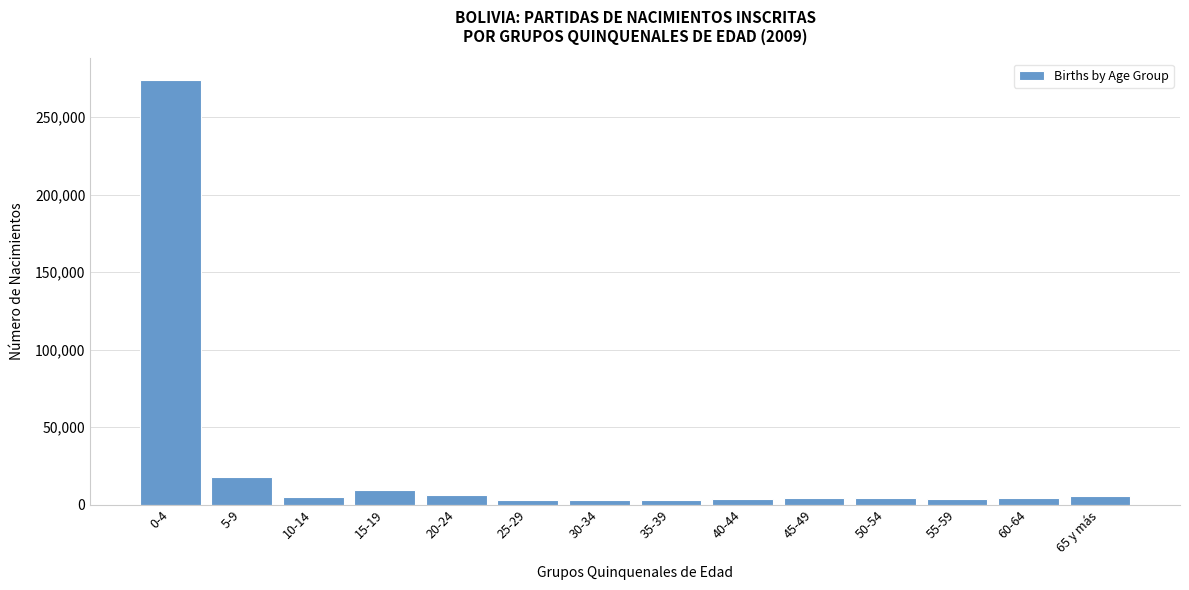

What is the label of the 10th bar from the left?

45-49